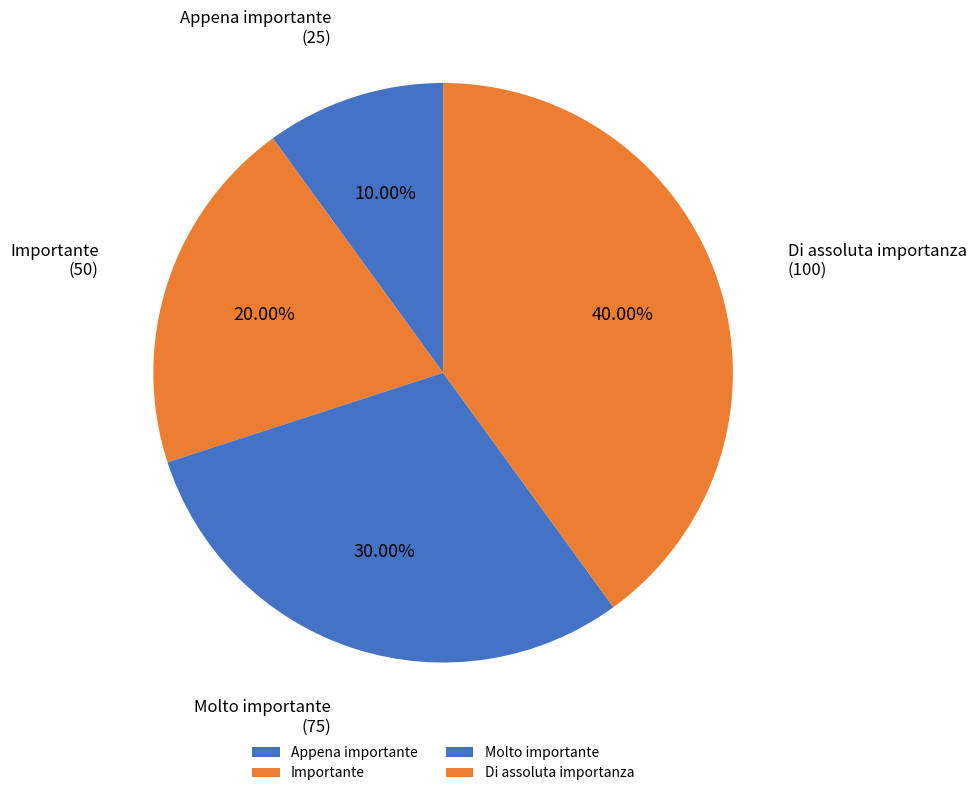

Which category has the biggest portion of the pie?

Di assoluta importanza